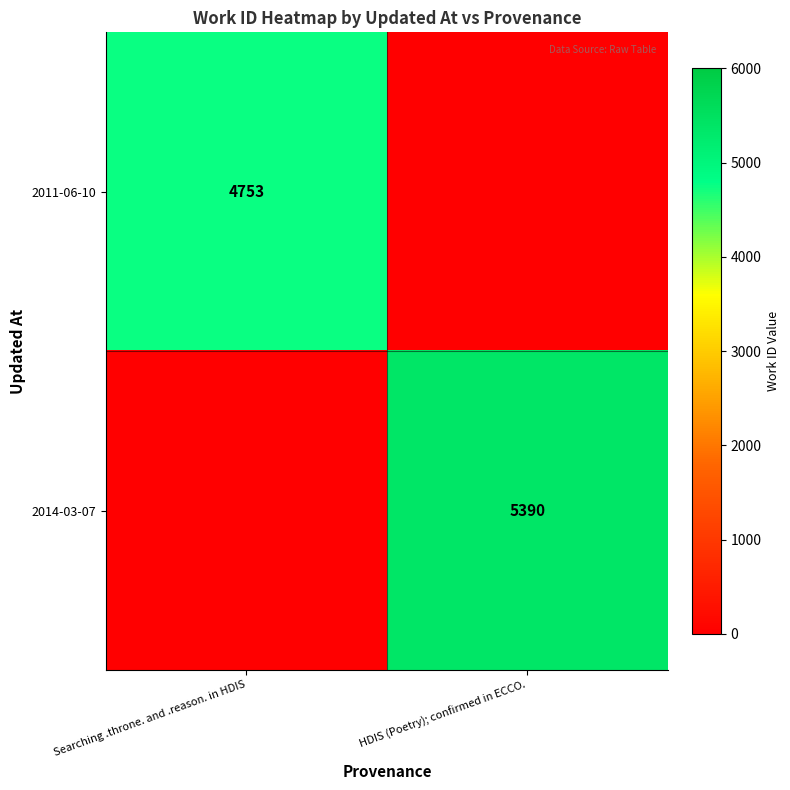

What is the total value across all series at HDIS (Poetry); confirmed in ECCO.?

5390